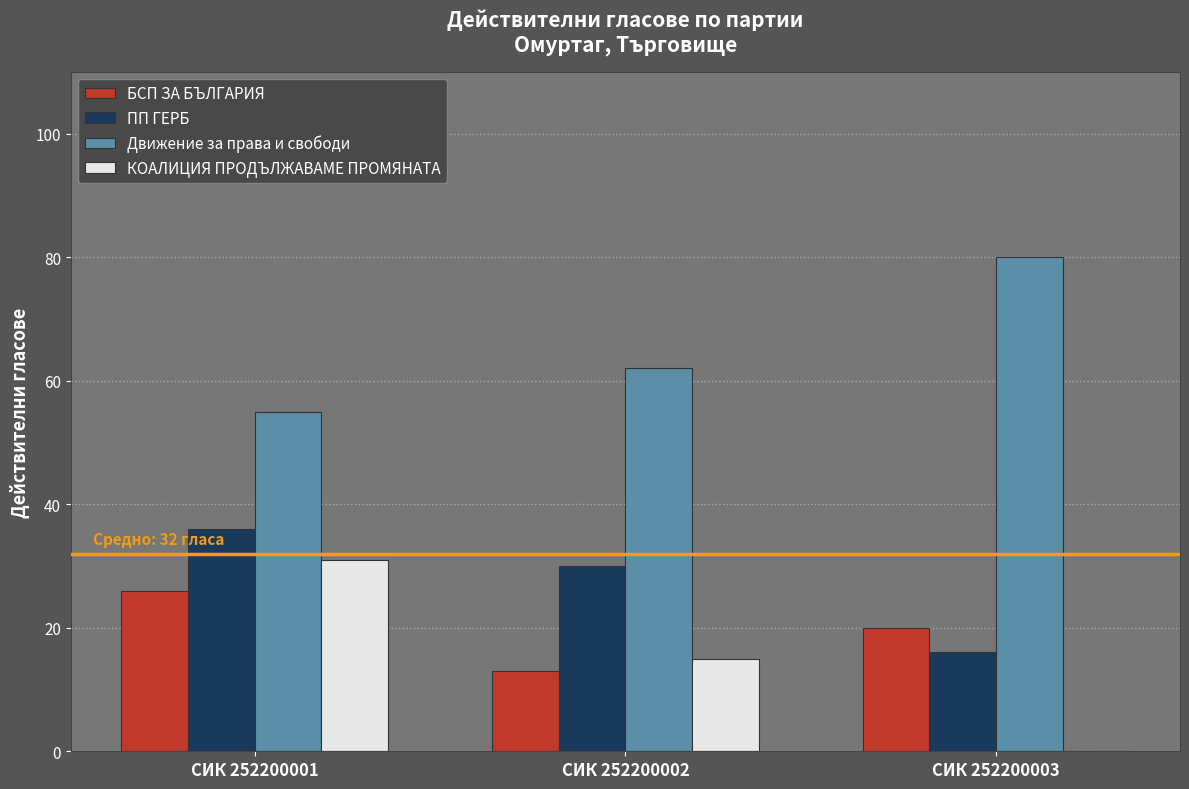

Is it true that БСП ЗА БЪЛГАРИЯ equals 13 at СИК 252200002?

True